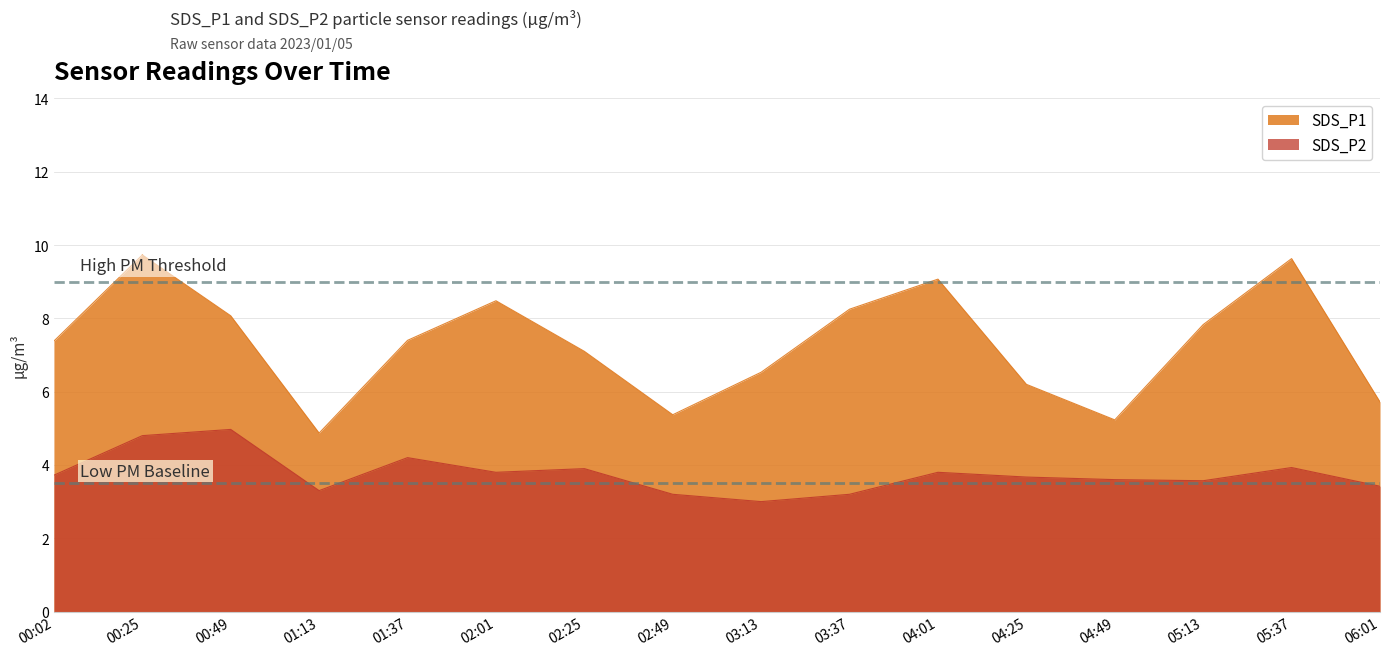

Between 00:02 and 04:25, which series saw the biggest shift?

SDS_P1